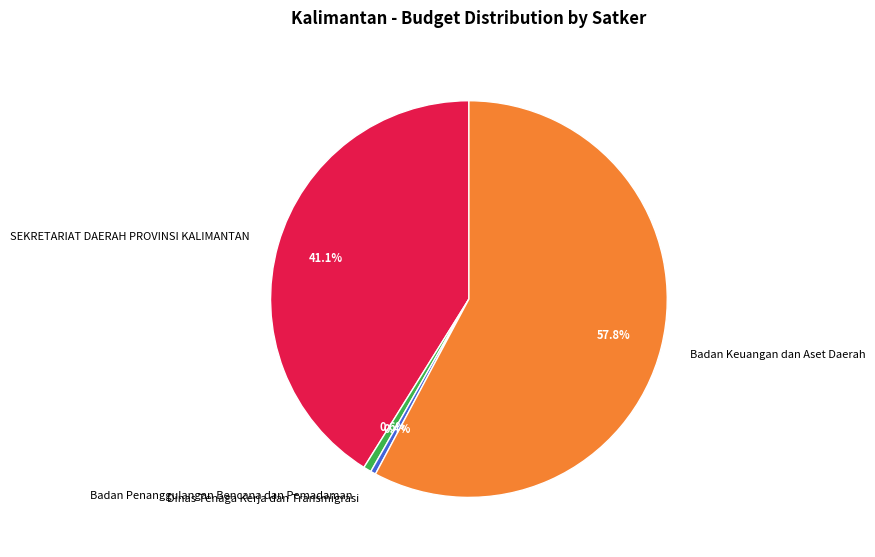

Which category accounts for the majority?

Badan Keuangan dan Aset Daerah